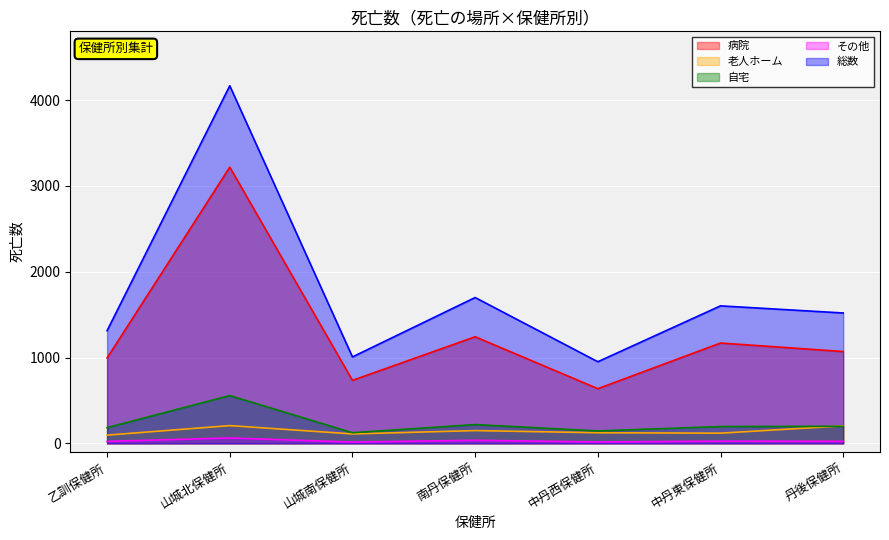

Reading left to right, list all the values displayed in this chart.

総数: 乙訓保健所=1313	山城北保健所=4166	山城南保健所=1007	南丹保健所=1699	中丹西保健所=951	中丹東保健所=1602	丹後保健所=1519
老人ホーム: 乙訓保健所=96	山城北保健所=207	山城南保健所=110	南丹保健所=149	中丹西保健所=124	中丹東保健所=119	丹後保健所=204
自宅: 乙訓保健所=183	山城北保健所=557	山城南保健所=124	南丹保健所=219	中丹西保健所=145	中丹東保健所=196	丹後保健所=199
病院: 乙訓保健所=995	山城北保健所=3218	山城南保健所=734	南丹保健所=1242	中丹西保健所=637	中丹東保健所=1169	丹後保健所=1070
その他: 乙訓保健所=23	山城北保健所=63	山城南保健所=15	南丹保健所=36	中丹西保健所=16	中丹東保健所=26	丹後保健所=24